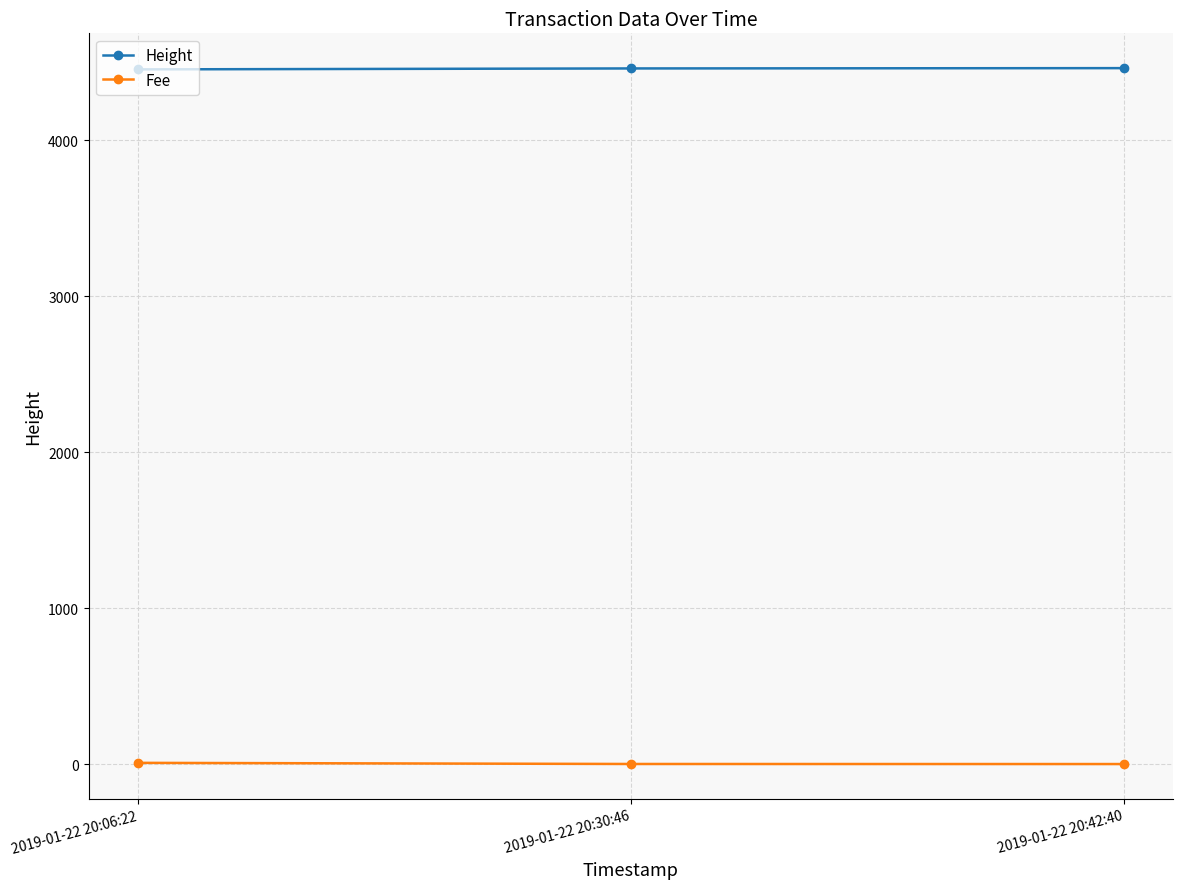

At how many categories does at least one series exceed 1376?

3